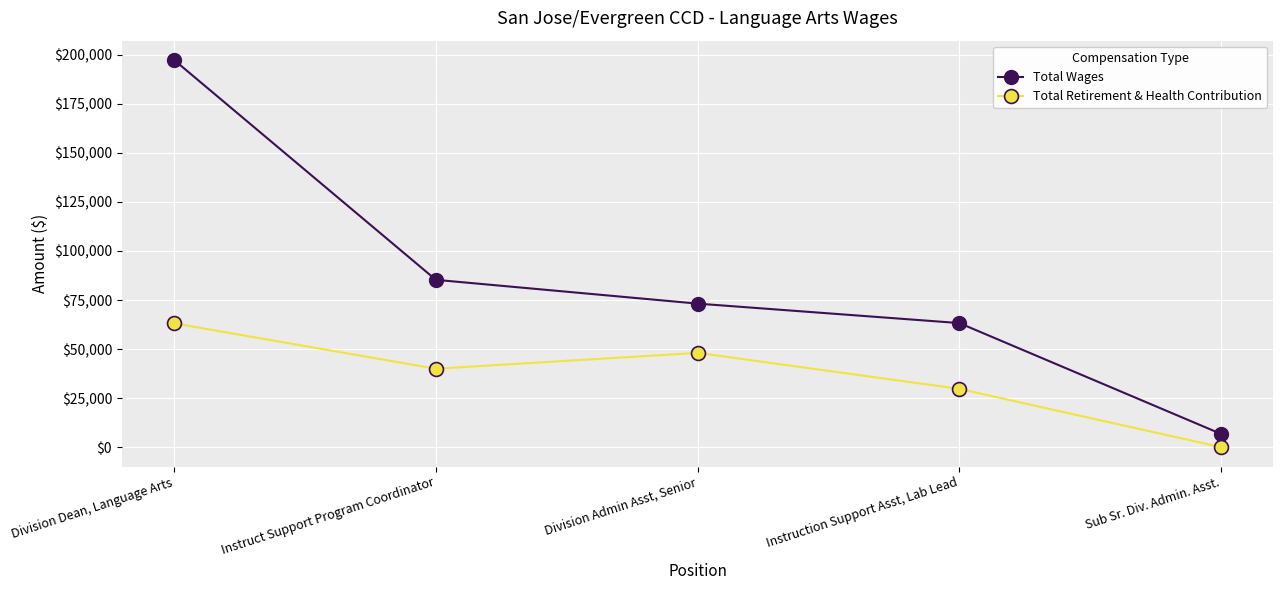

What is the maximum value for Total Wages?

197357